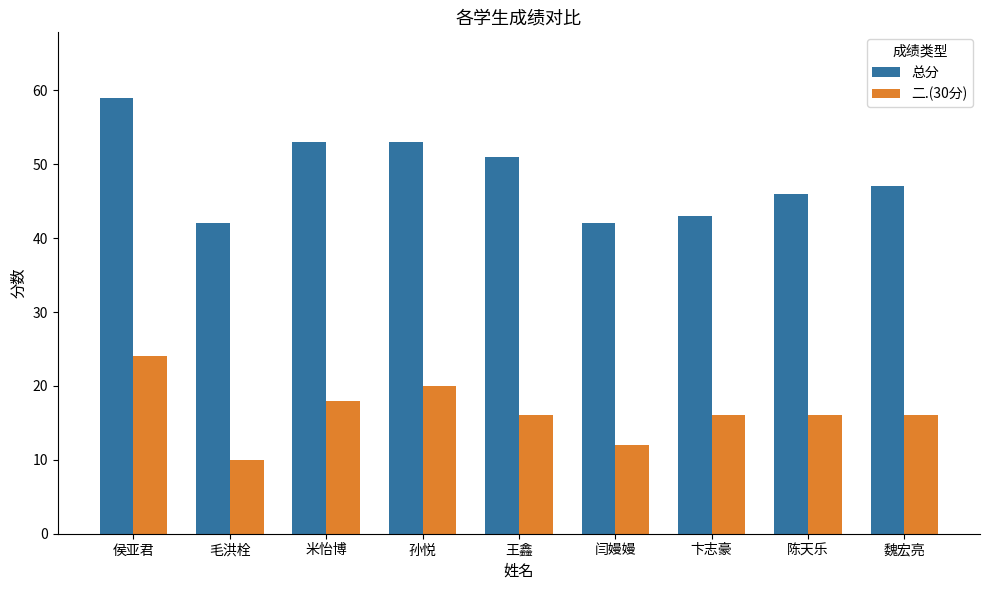

What is the difference between the maximum and minimum values in the 二.(30分) series?

14